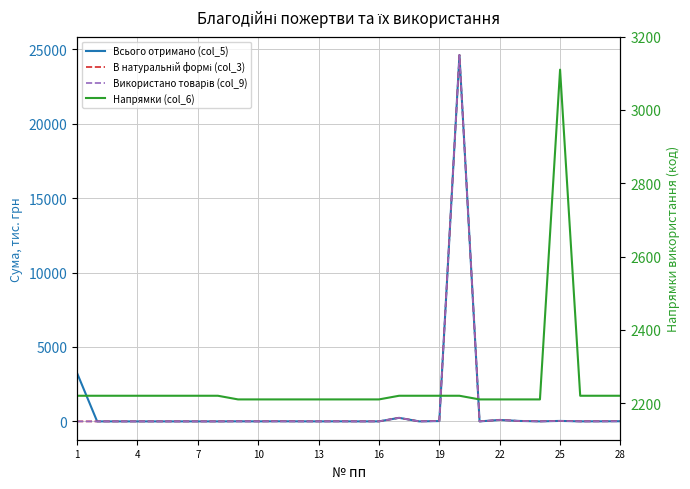

Which series has the largest range (max minus min)?

Всього отримано (col_5)